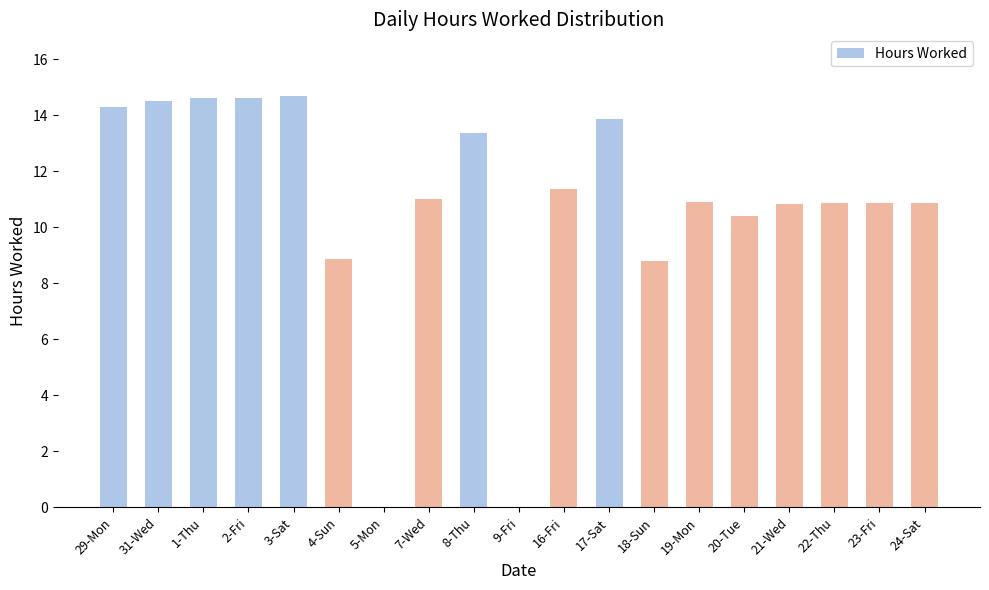

What is the sum of the values at 17-Sat and 23-Fri?

24.8